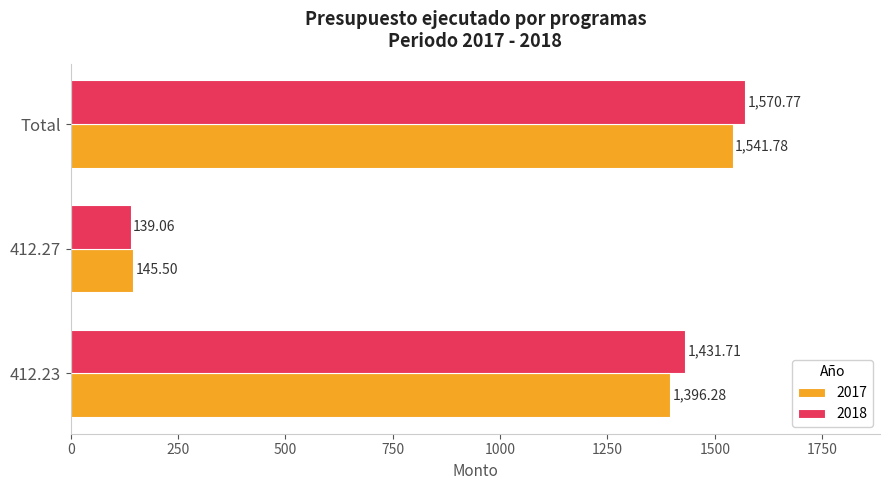

Which category has the highest value across all series?

Total